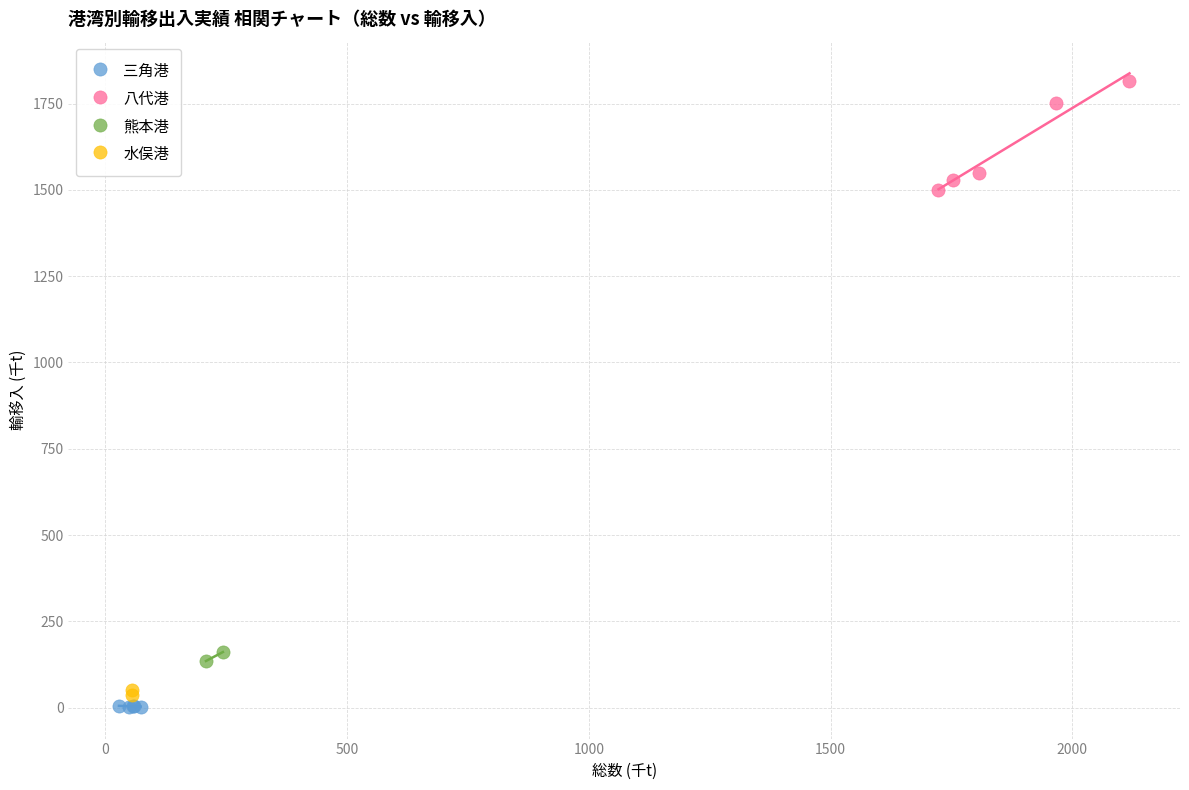

What are all the series names shown in the legend?

三角港, 八代港, 熊本港, 水俣港